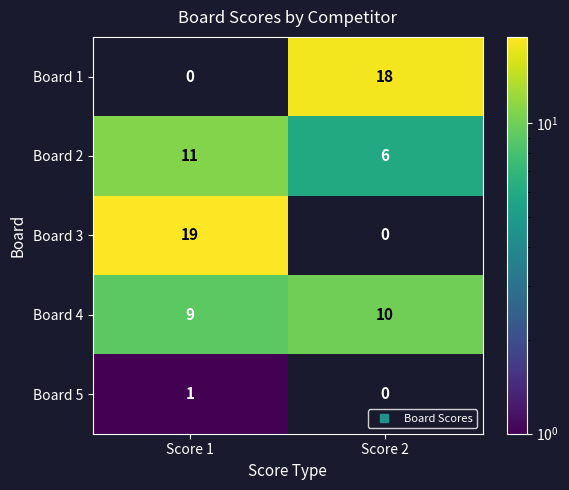

What is the greatest value displayed?

19